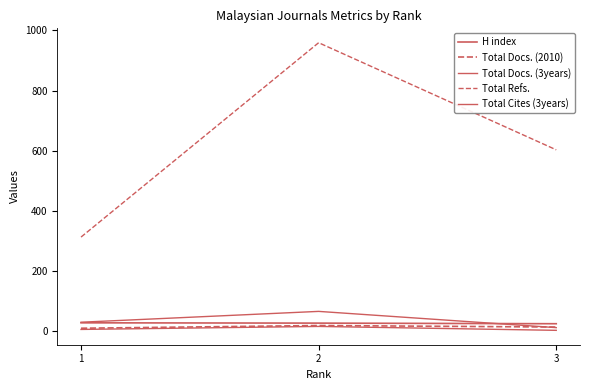

Where is Total Refs. nearest to the value 636?

3